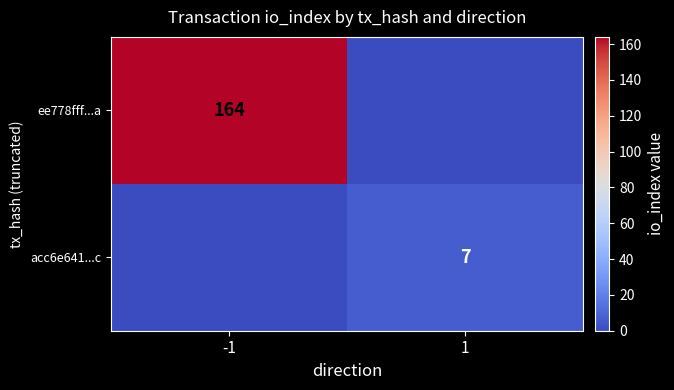

Is the value of ee778fff...a at -1 greater than the value of acc6e641...c at 1?

Yes